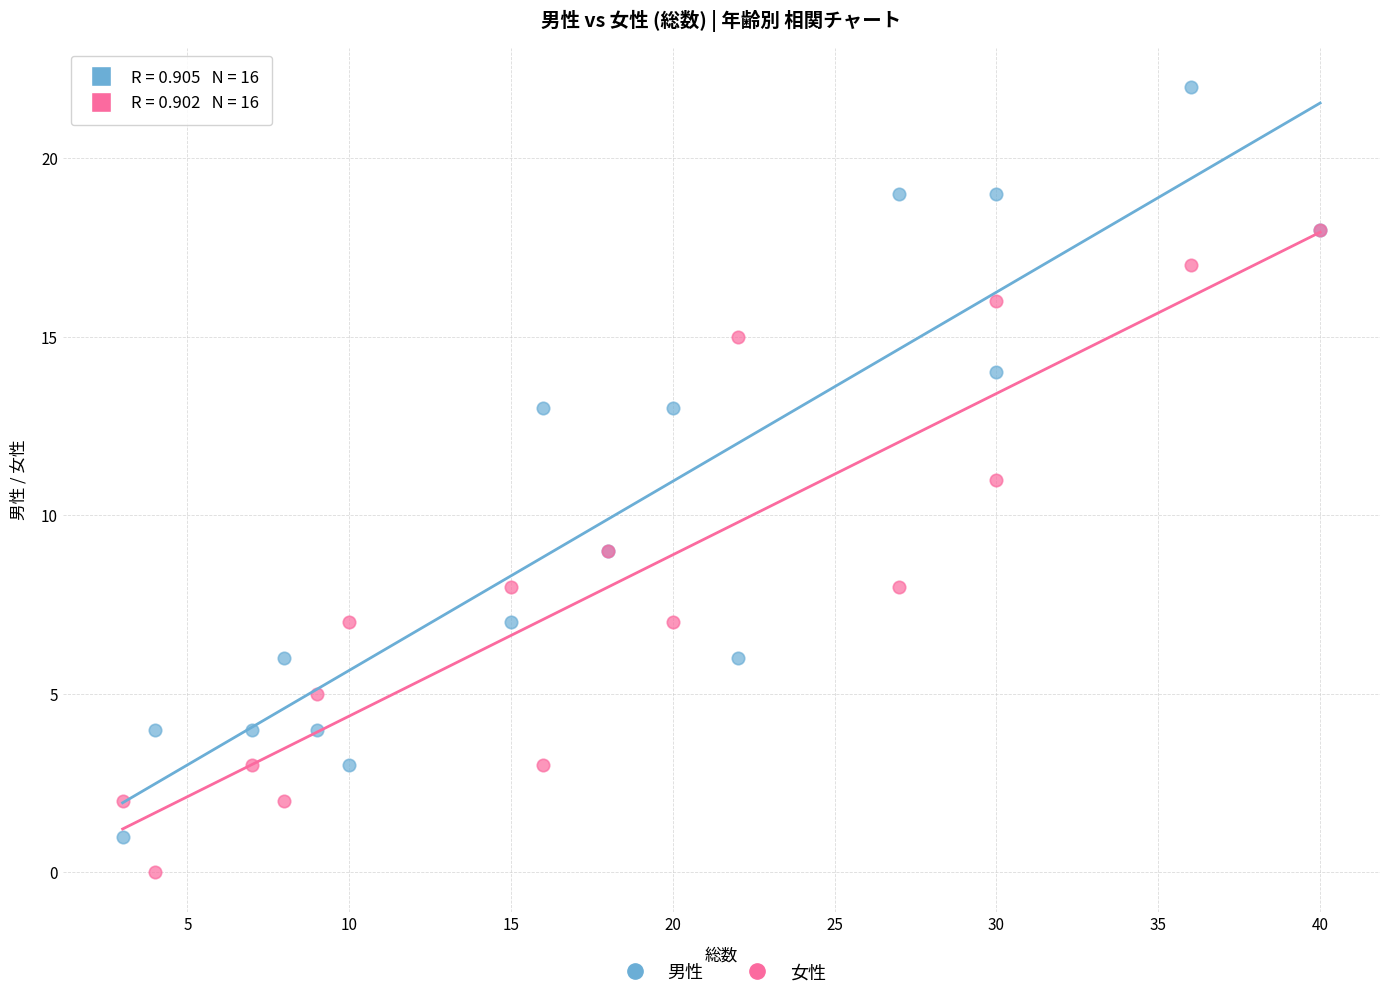

Which series reaches the maximum Y coordinate?

男性